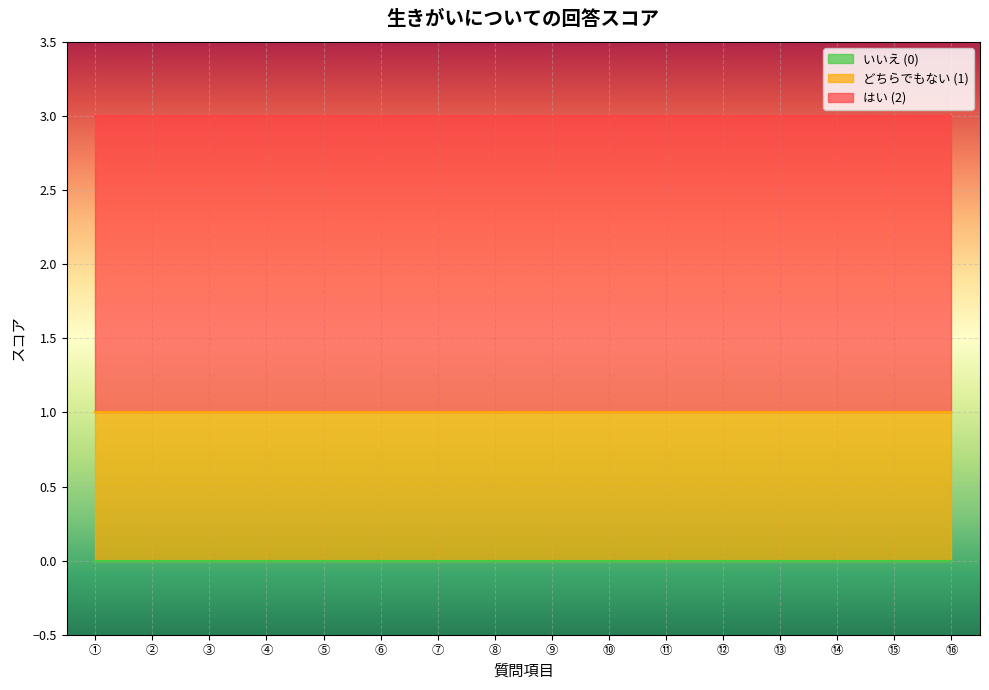

List the series in order of their peak value, lowest first.

いいえ (0), どちらでもない (1), はい (2)